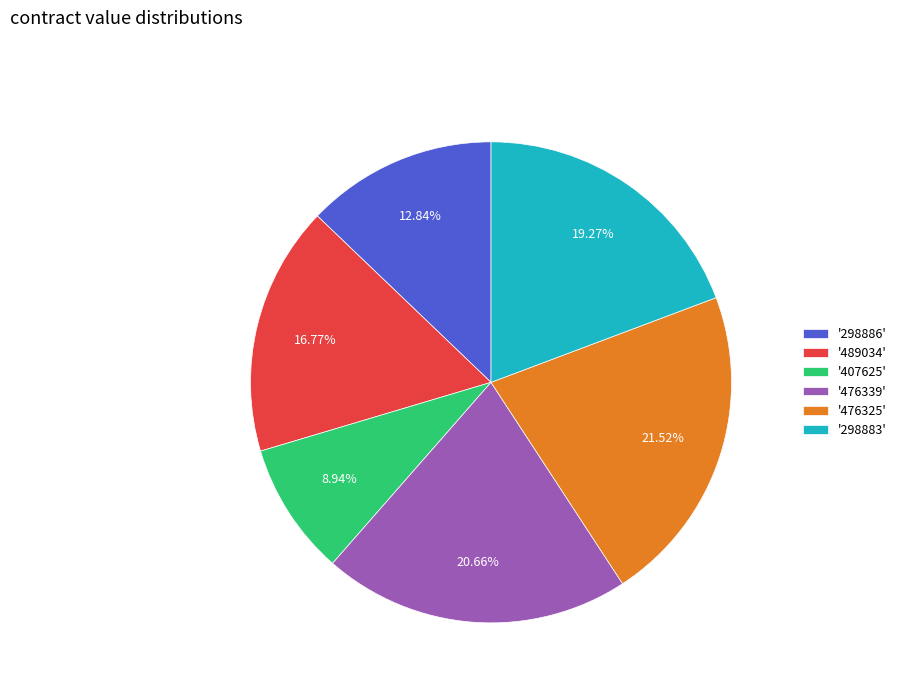

Do '489034' and '407625' together represent more than half of the pie?

No